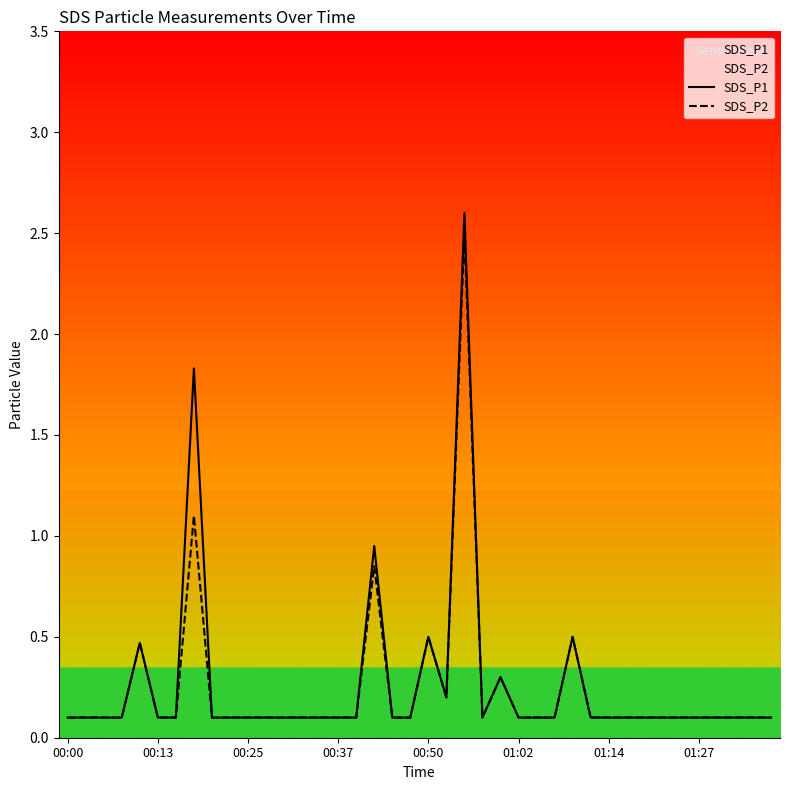

Which category has the lowest value in the SDS_P1 series?

00:00